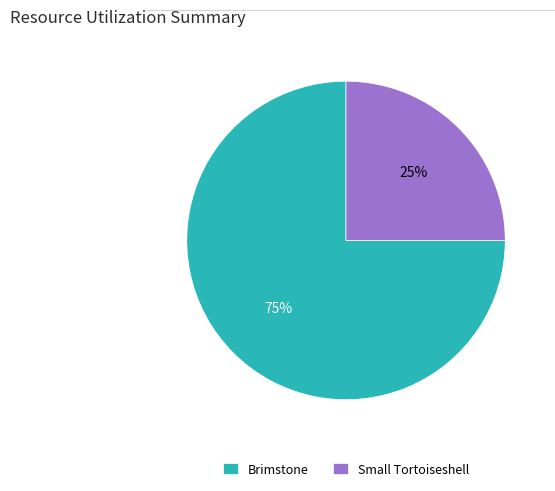

Rank the categories by value from highest to lowest.

Brimstone, Small Tortoiseshell